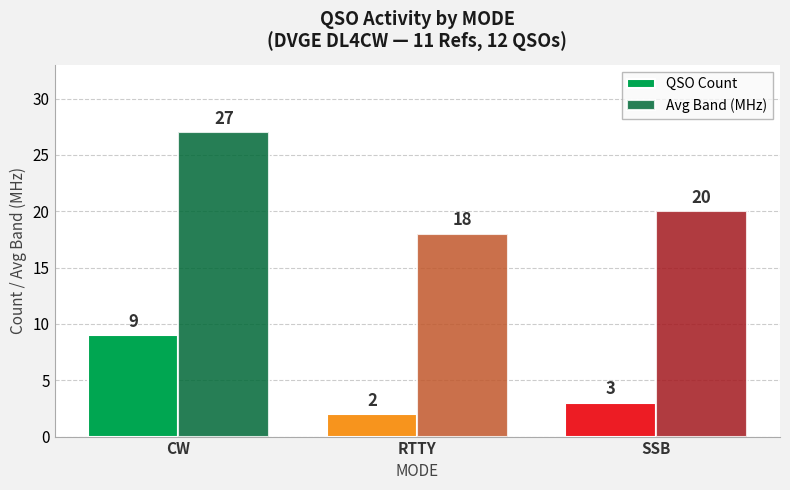

Reading left to right, list all the values displayed in this chart.

QSO Count: 9	2	3
Avg Band (MHz): 27	18	20